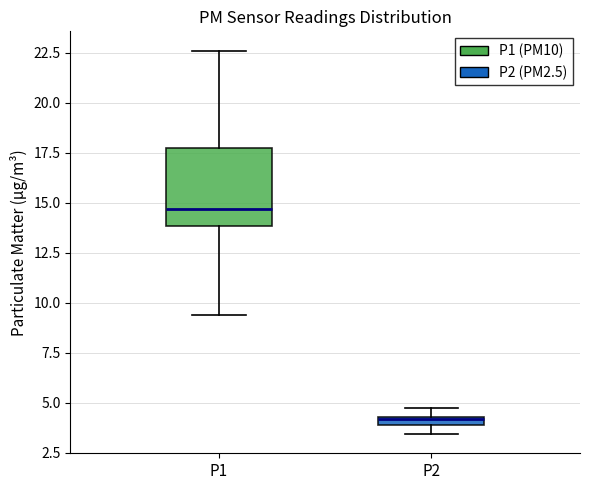

Comparing the boxes themselves (not the whiskers), which one is the tallest?

P1